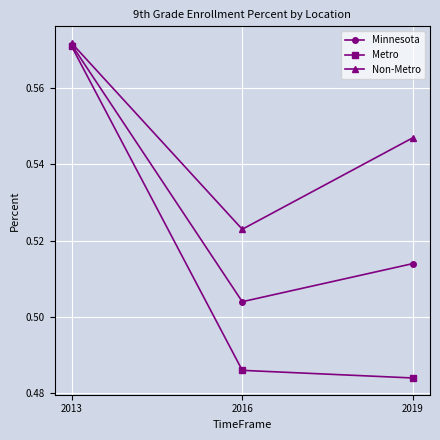

Is it true that Non-Metro equals 0.3 at 2013?

False